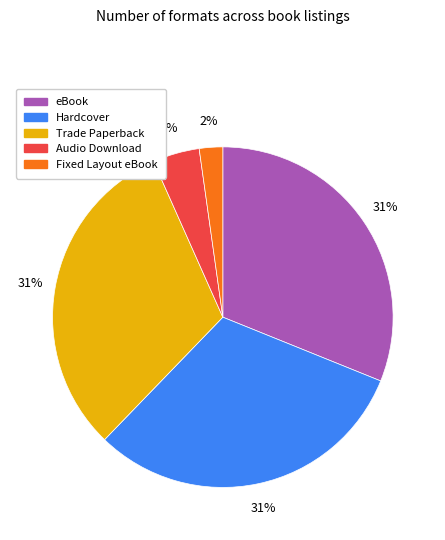

Between Audio Download and Hardcover, which is larger?

Hardcover